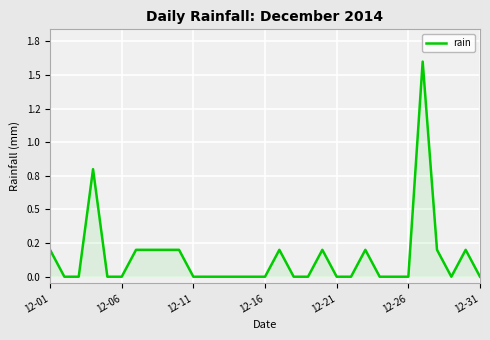

Is this an area chart (filled region under the line)?

Yes